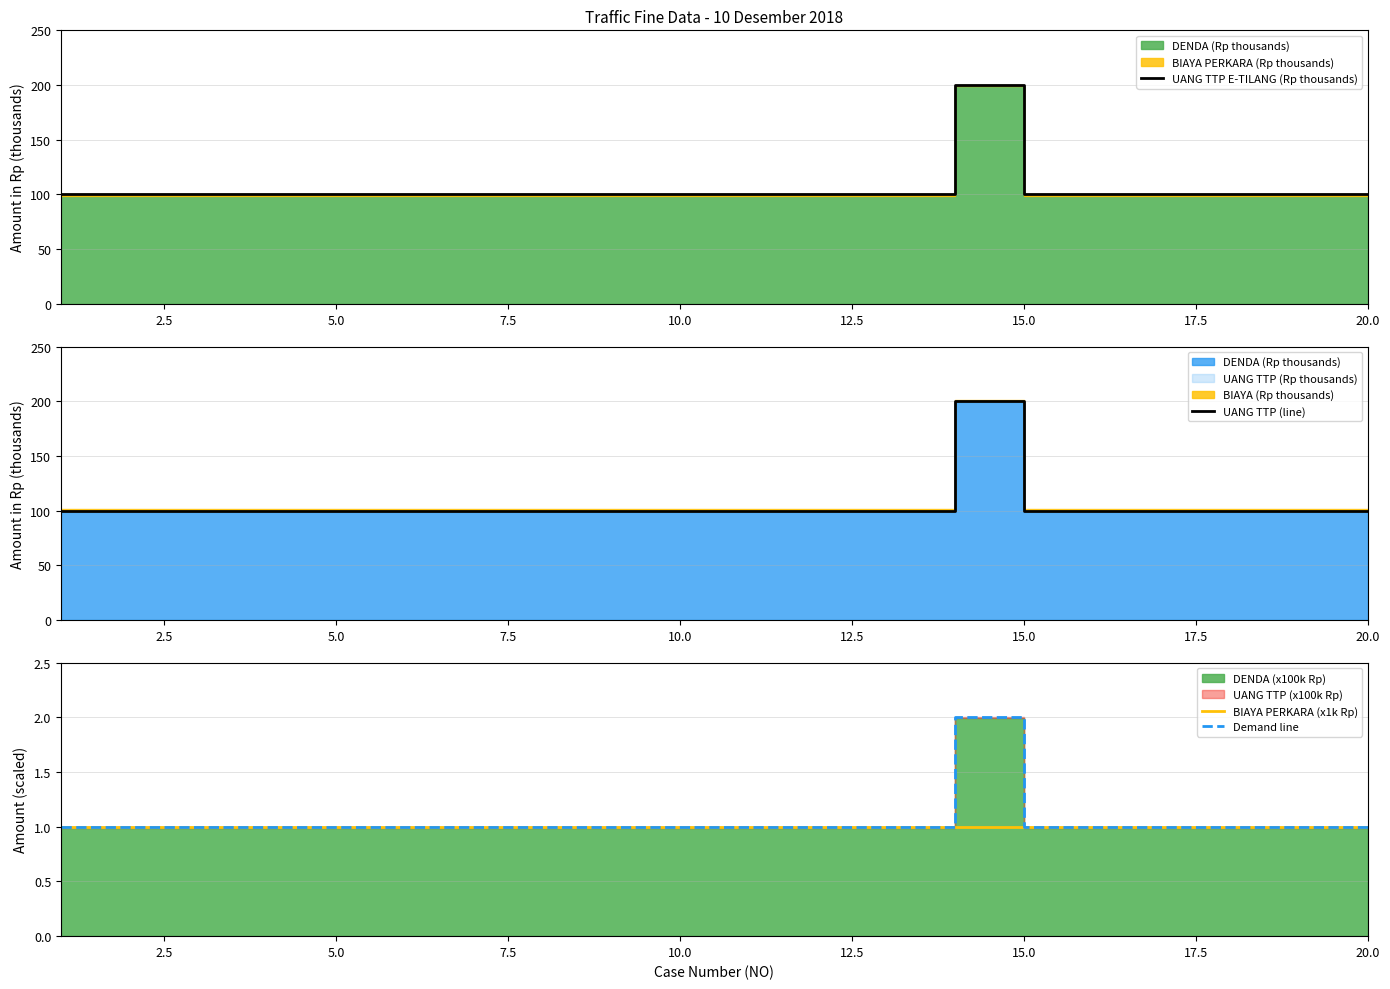

How many interior local peaks does the UANG TTP E-TILANG (Rp thousands) series have?

1